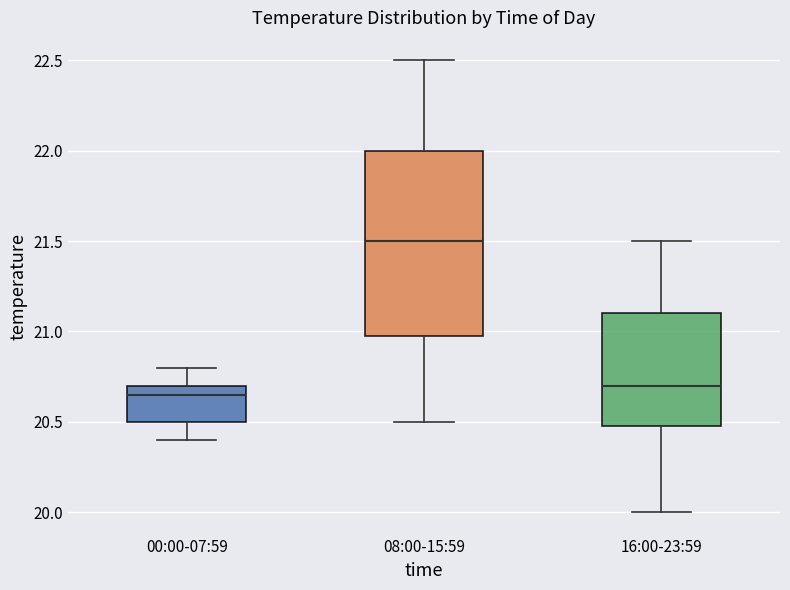

Reading left to right, transcribe this box plot: for each box, give where its median line is, the range the box spans, and where its two whiskers end, as read against the y-axis. The values are not printed on the chart, so give them approximately, as read against the axis.

00:00-07:59: median 20.65, box 20.50 to 20.70, whiskers 20.40 to 20.80
08:00-15:59: median 21.50, box 21.00 to 22.00, whiskers 20.50 to 22.50
16:00-23:59: median 20.70, box 20.50 to 21.10, whiskers 20.00 to 21.50